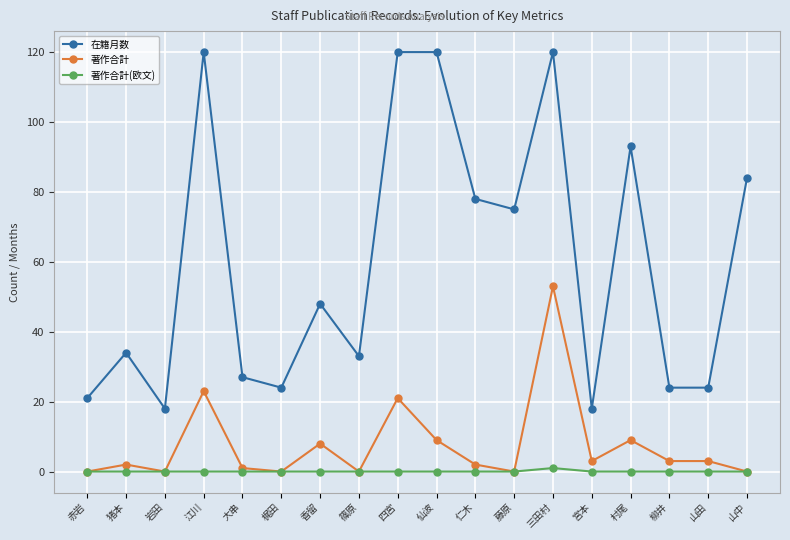

What is the sum of the 在籍月数 values at 村尾 and 猪本?

127